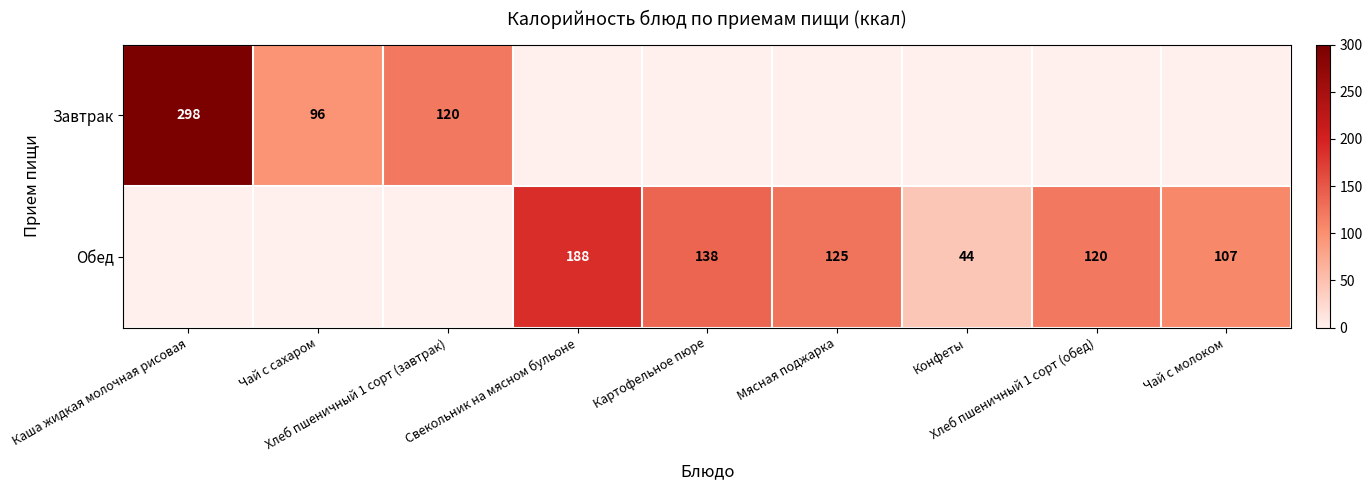

What is the average value of the Завтрак series?

57